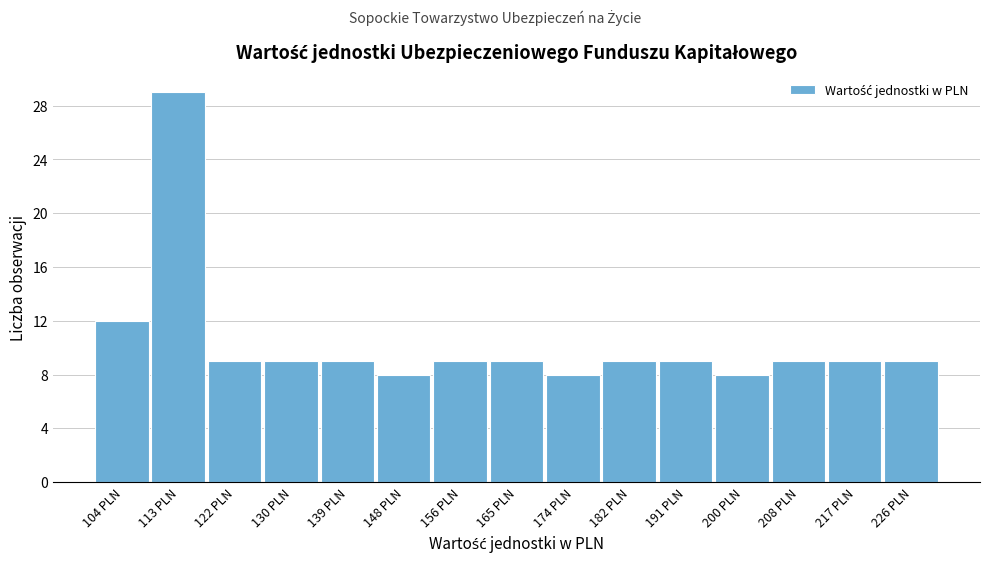

Reading left to right, list every bar in this chart as the range it spans on the x-axis followed by its height. Neither the bar edges nor the heights are printed on the chart, so give them approximately, as read against the axes.

100 to 109: 12
109 to 117: 29
117 to 126: 9
126 to 135: 9
135 to 143: 9
143 to 152: 8
152 to 161: 9
161 to 169: 9
169 to 178: 8
178 to 187: 9
187 to 195: 9
195 to 204: 8
204 to 213: 9
213 to 221: 9
221 to 230: 9